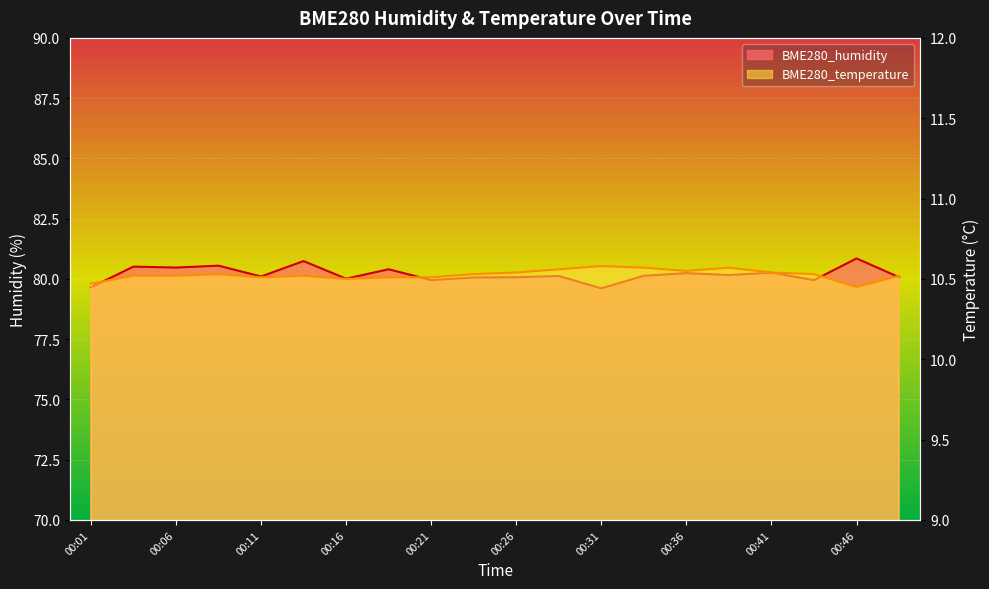

Which category has the lowest value across all series?

00:46